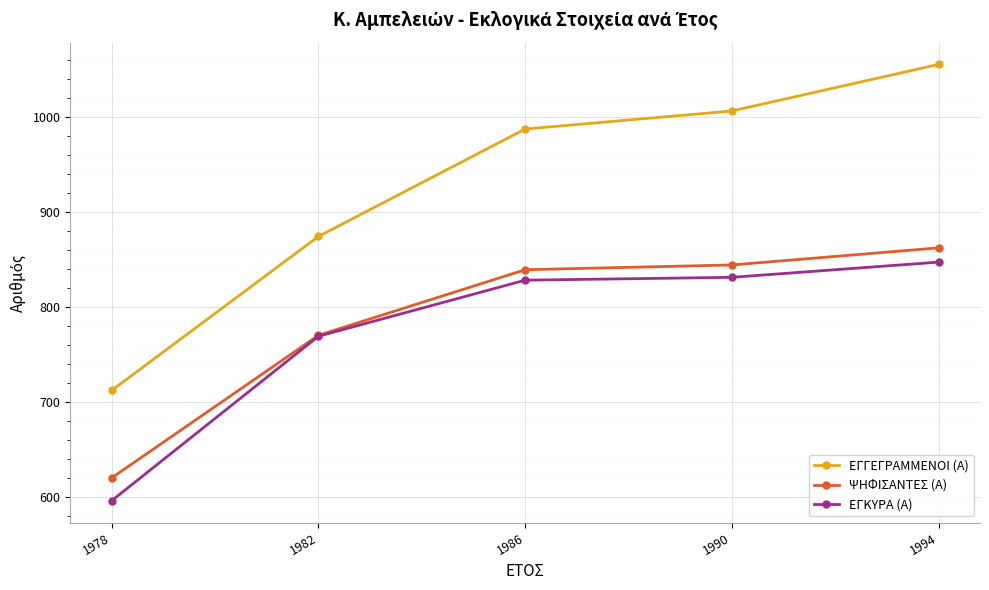

At how many categories does at least one series exceed 941?

3